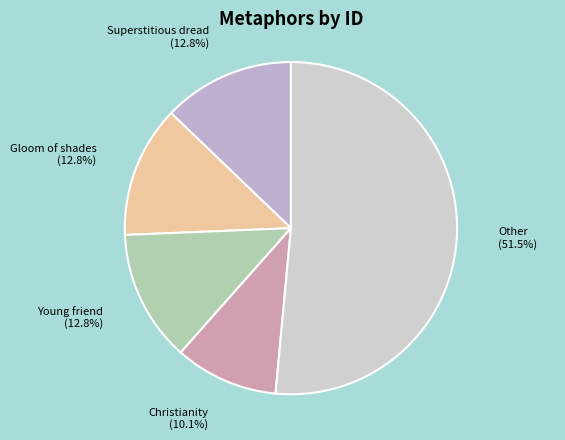

Do Superstitious dread (12.8%) and Christianity (10.1%) together represent more than half of the pie?

No